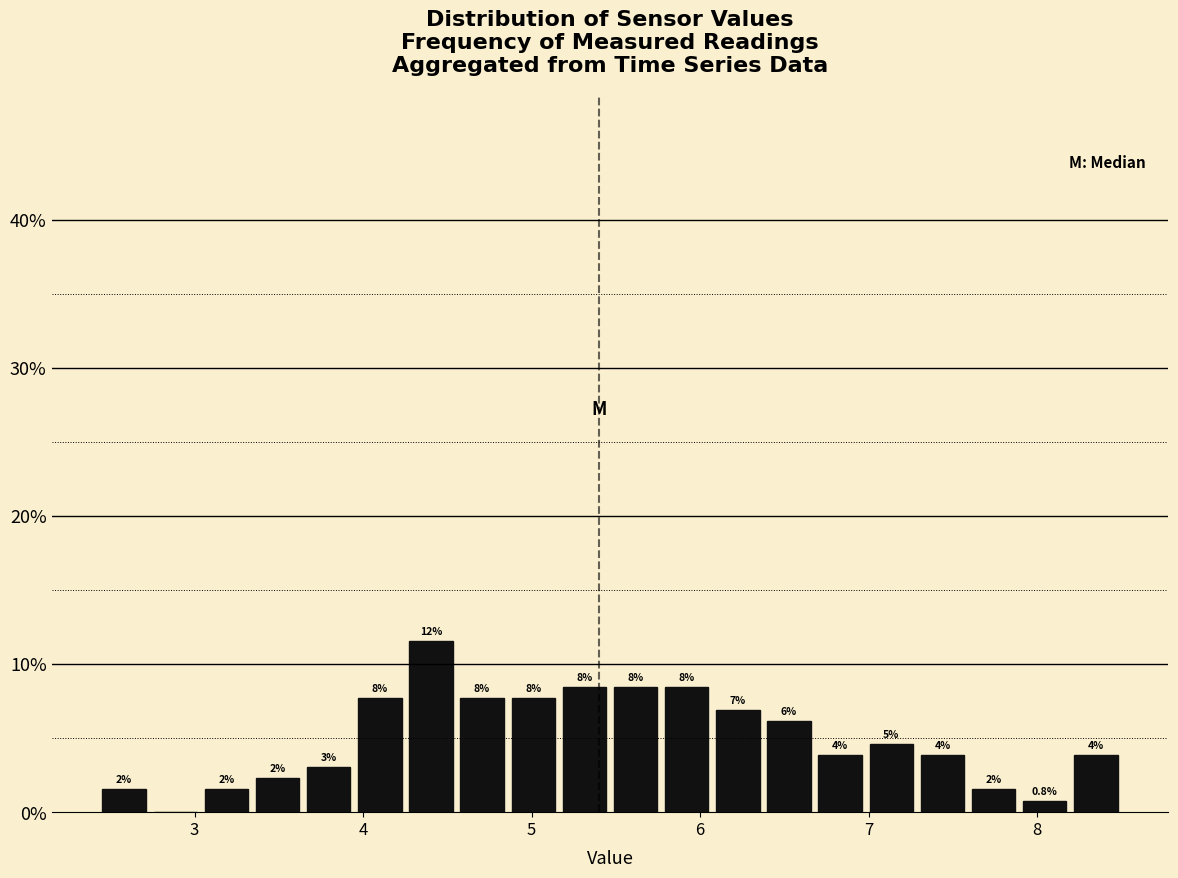

Read against the x-axis, roughly where is the centre of the tallest bar?

4.4